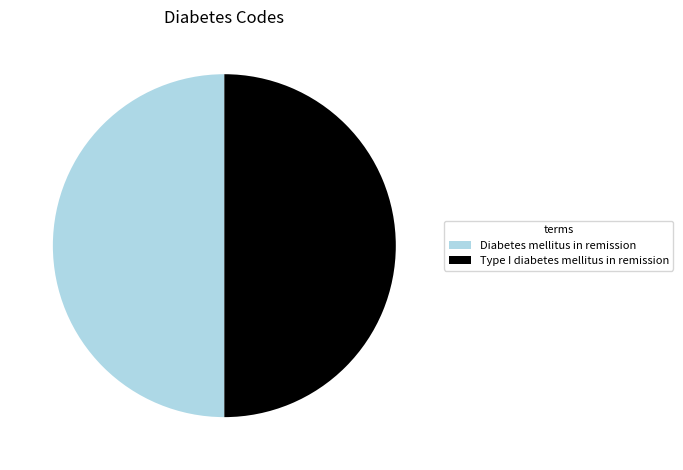

Is the sum of Type I diabetes mellitus in remission and Diabetes mellitus in remission greater than half?

Yes